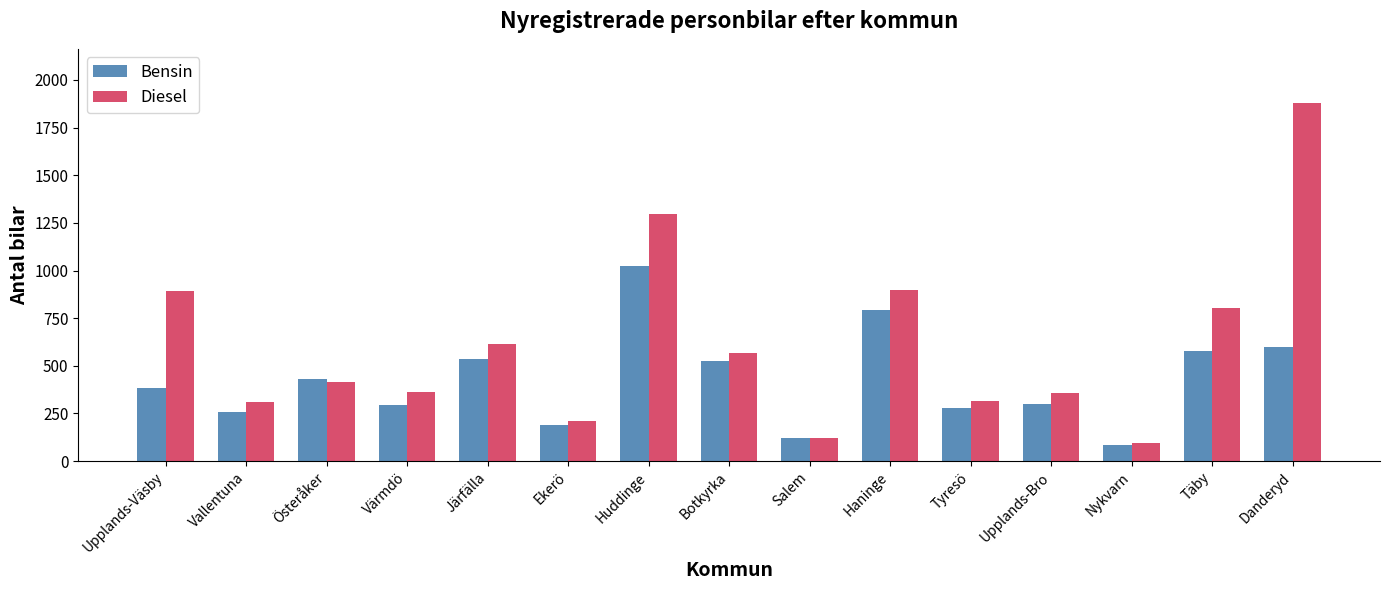

What are all the series names shown in the legend?

Bensin, Diesel